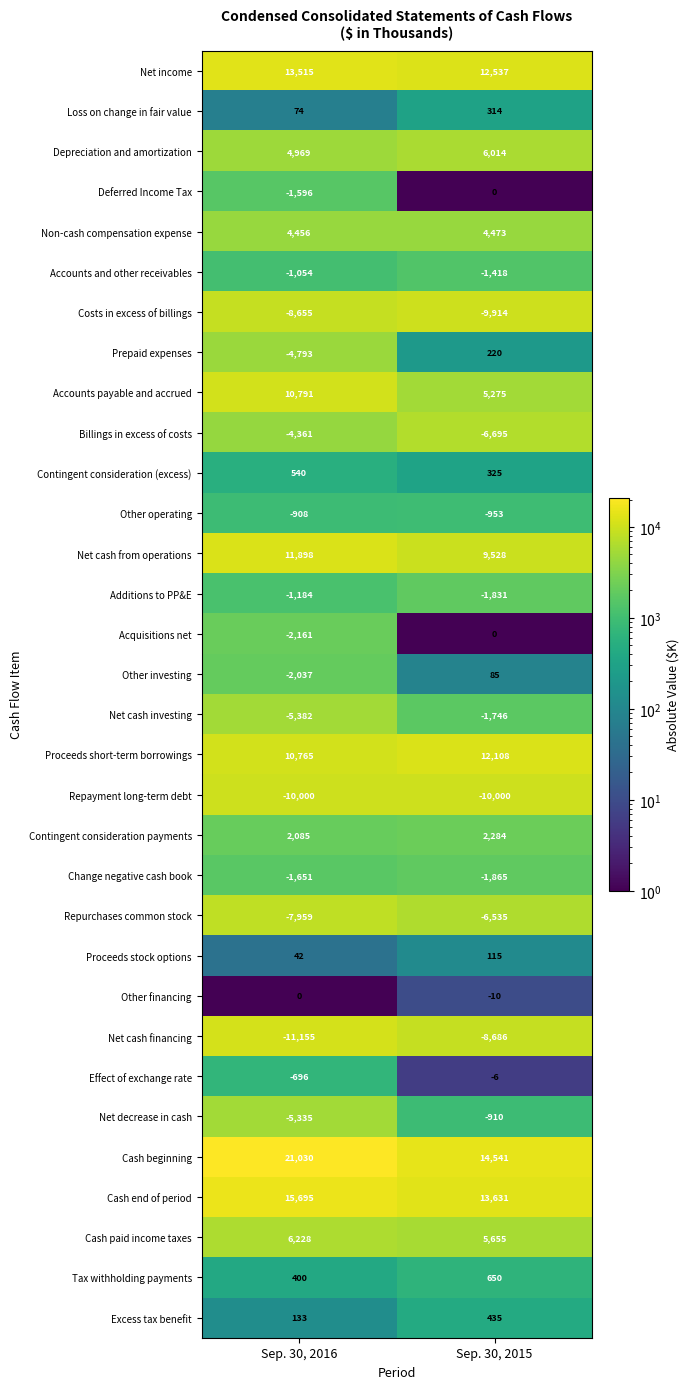

Rank the series at Sep. 30, 2016 from lowest to highest value.

Net cash financing, Repayment long-term debt, Costs in excess of billings, Repurchases common stock, Net cash investing, Net decrease in cash, Prepaid expenses, Billings in excess of costs, Acquisitions net, Other investing, Change negative cash book, Deferred Income Tax, Additions to PP&E, Accounts and other receivables, Other operating, Effect of exchange rate, Other financing, Proceeds stock options, Loss on change in fair value, Excess tax benefit, Tax withholding payments, Contingent consideration (excess), Contingent consideration payments, Non-cash compensation expense, Depreciation and amortization, Cash paid income taxes, Proceeds short-term borrowings, Accounts payable and accrued, Net cash from operations, Net income, Cash end of period, Cash beginning